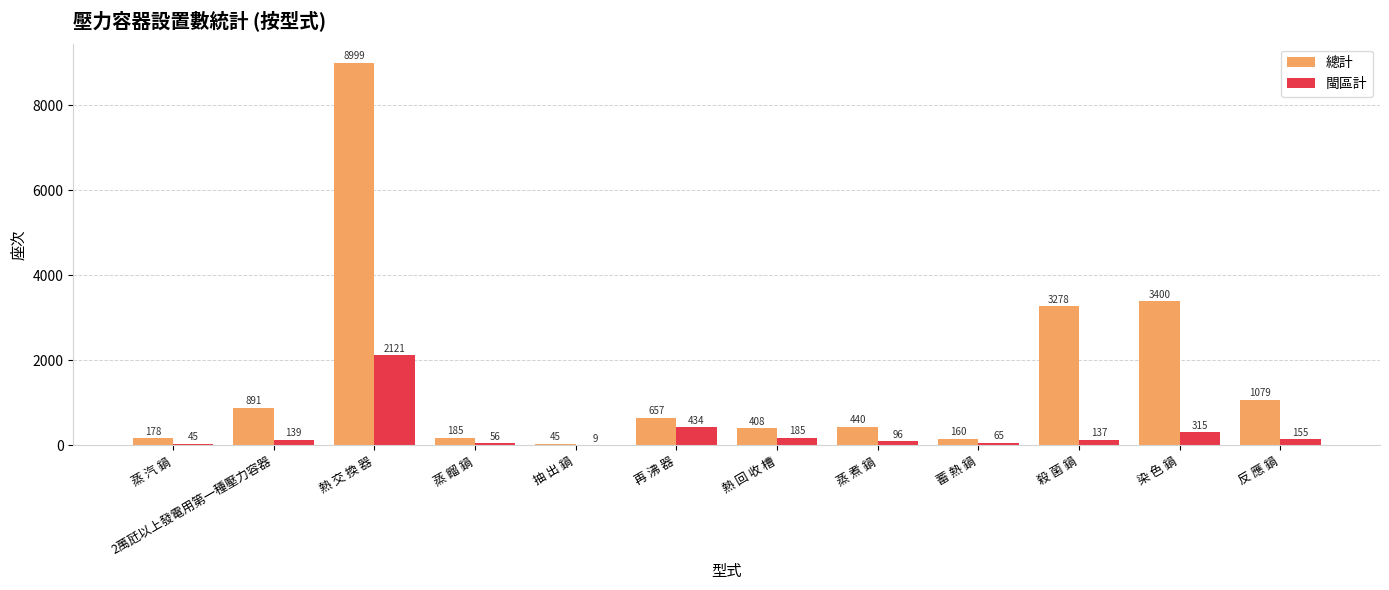

What is the sum of the 閩區計 values at 熱 交 換 器 and 染 色 鍋?

2436